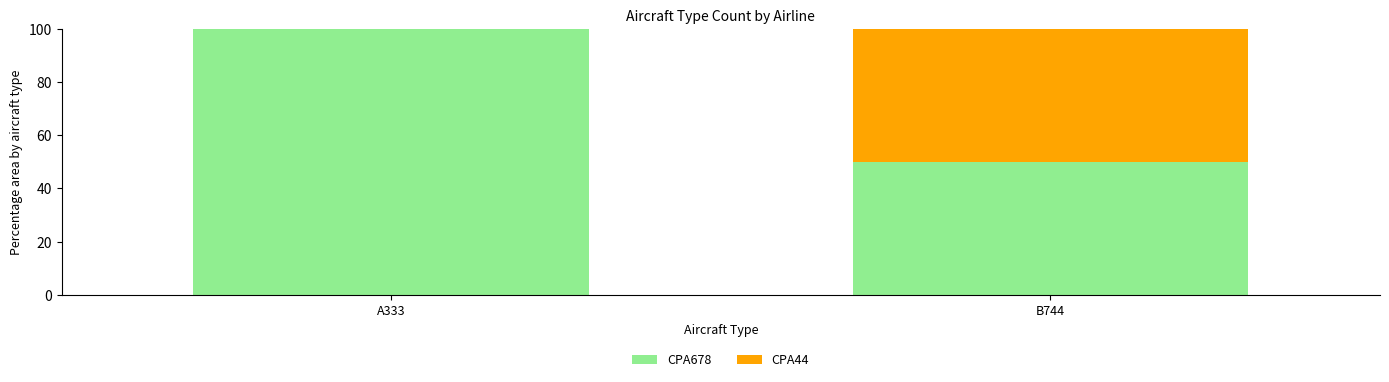

What is the highest value of the CPA678 series?

100